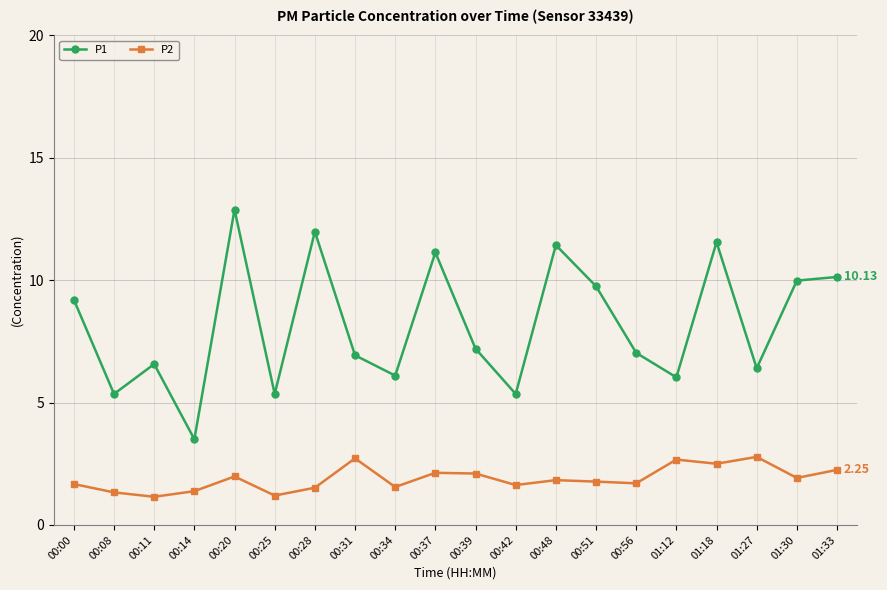

What is the sum of all P2 values?

37.8